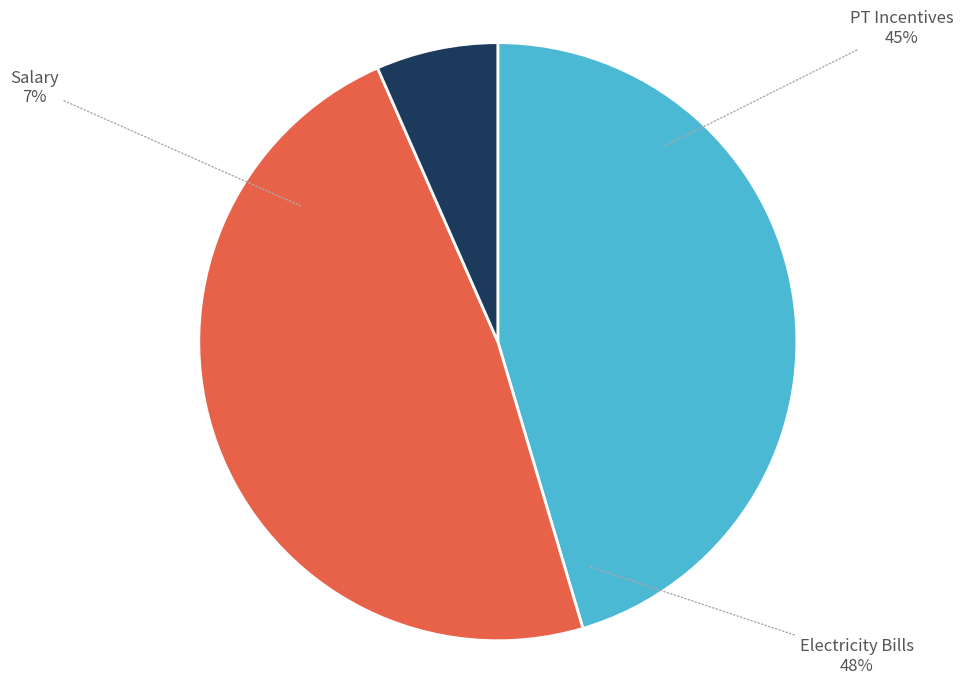

How many segments does this pie chart have?

3